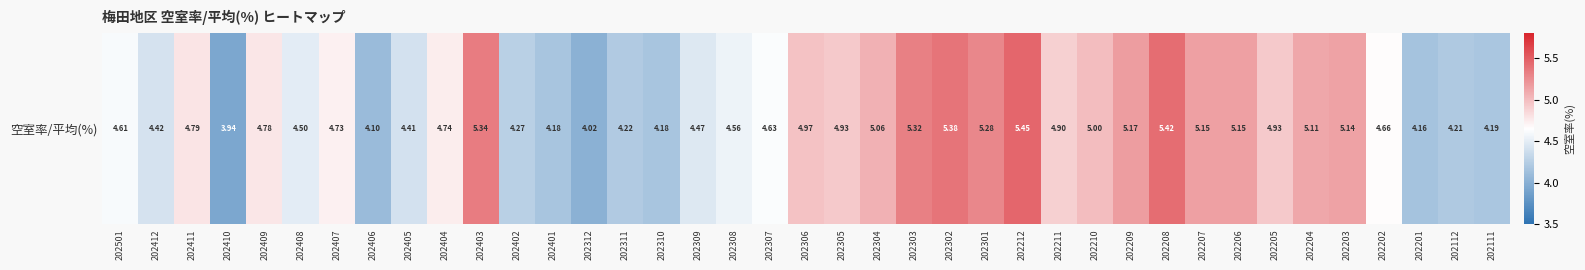

At which label does the data first exceed 4?

202501